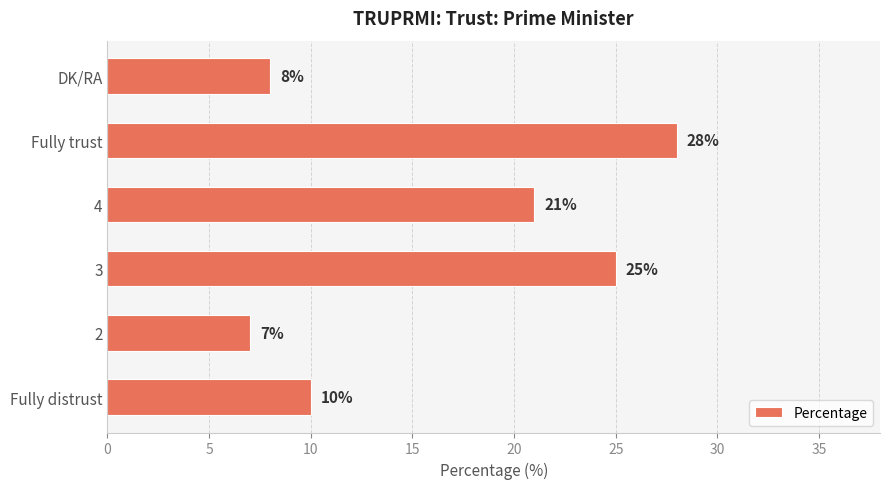

What is the minimum value shown in the chart?

7